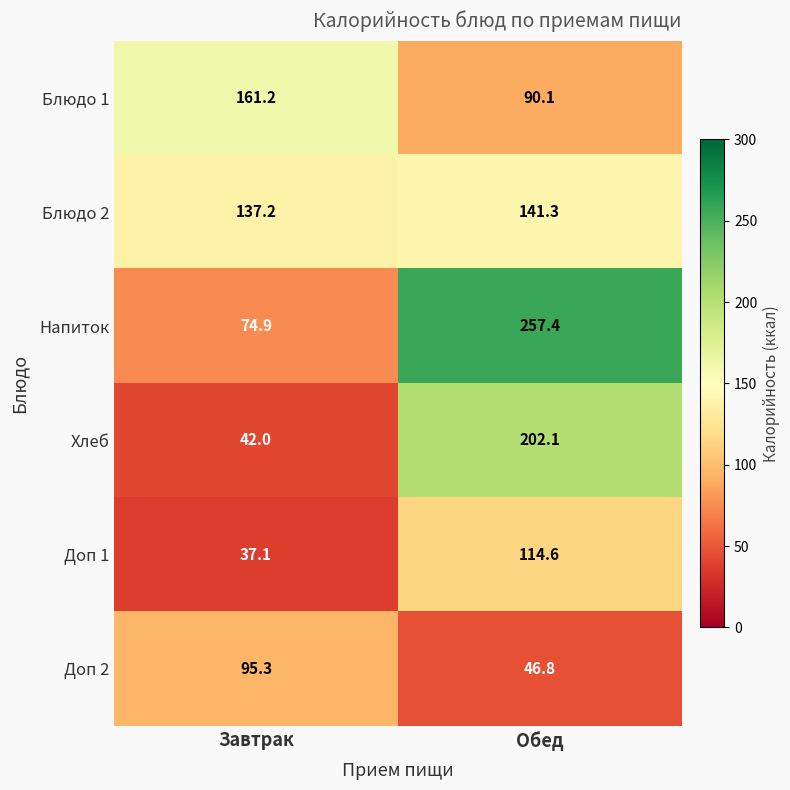

What is the minimum value shown in the chart?

37.1